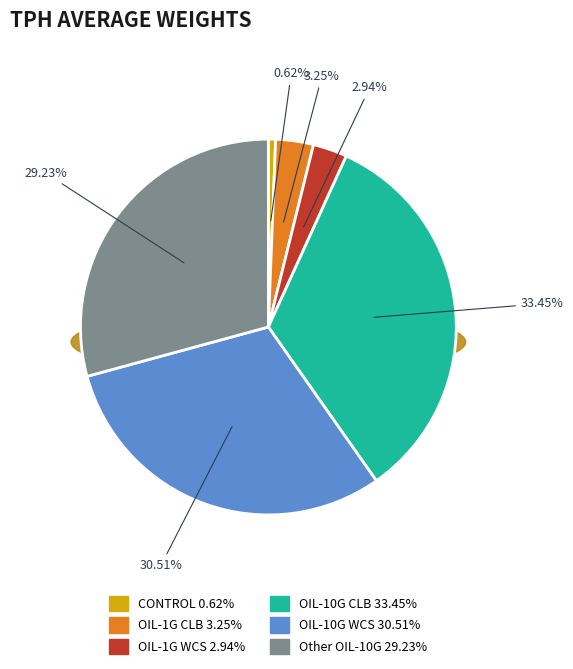

To the nearest percent, what is the combined percentage of OIL-10G CLB and OIL-1G WCS?

36%